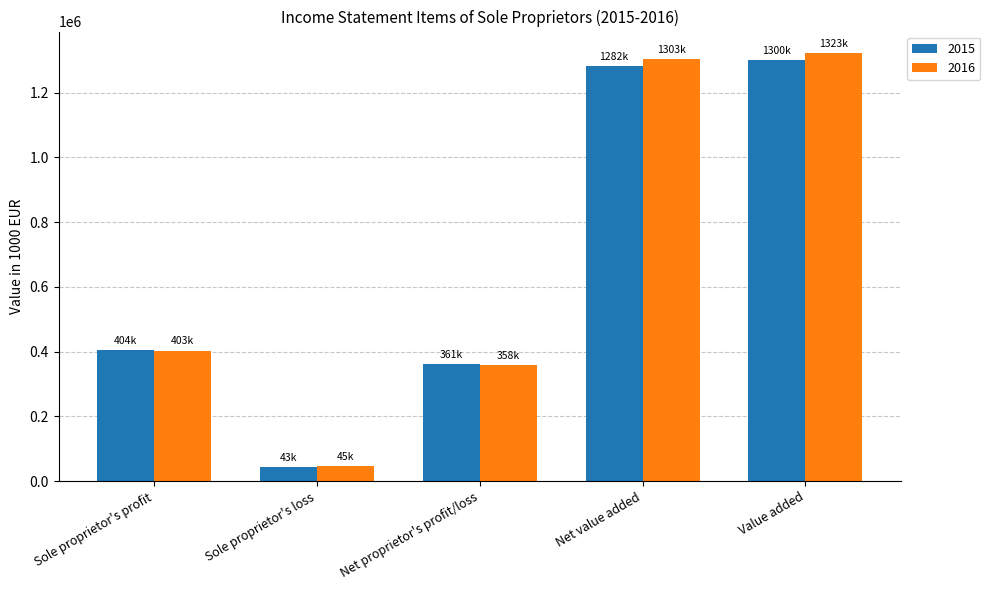

What position from the right is Sole proprietor's loss?

4